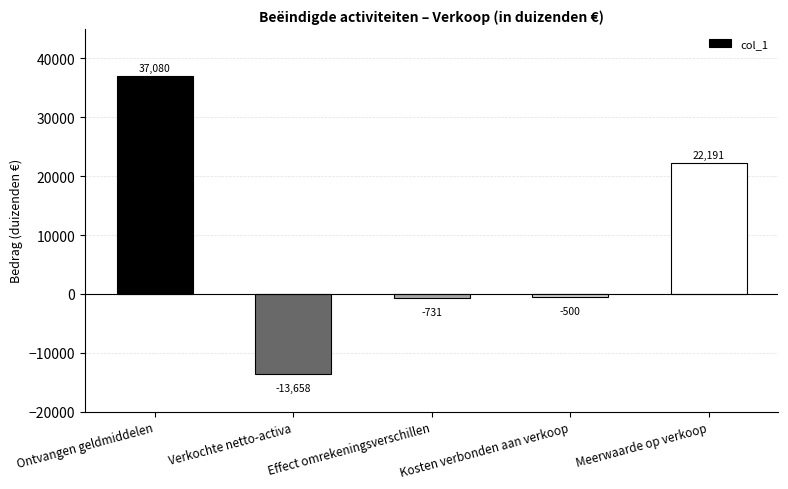

What is the smallest value displayed?

-13658